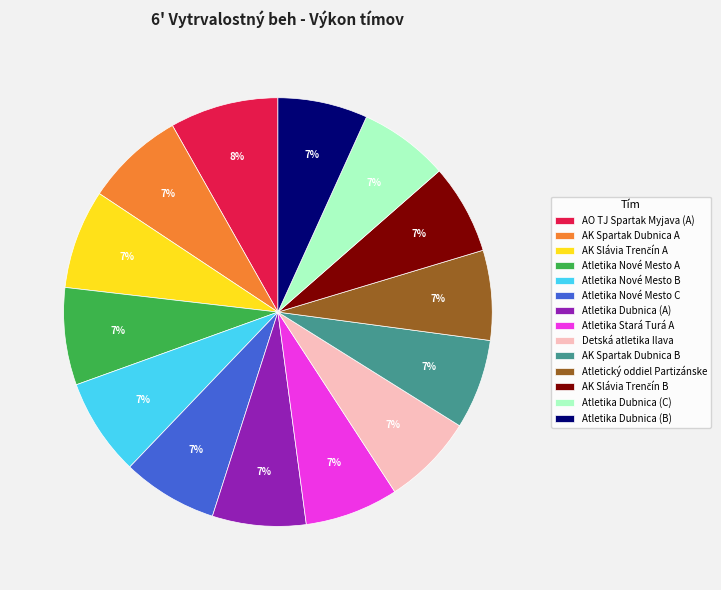

True or false: Atletika Dubnica (C) accounts for 14% of the total.

False